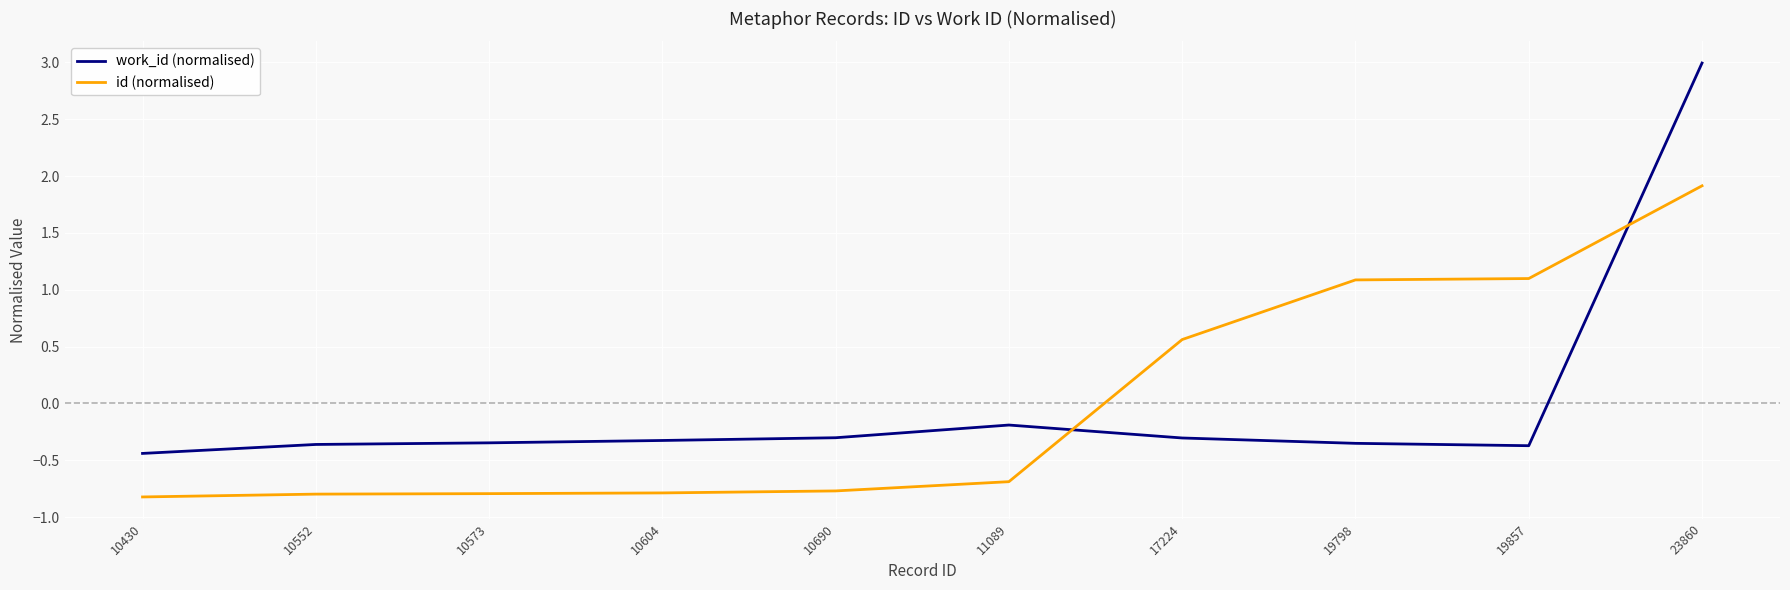

Rank the series at 17224 from highest to lowest value.

id (normalised), work_id (normalised)